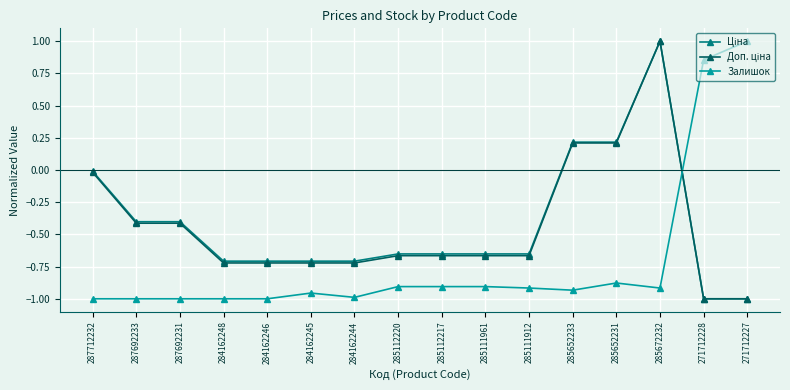

What is the label of the 11th point from the left?

285111912